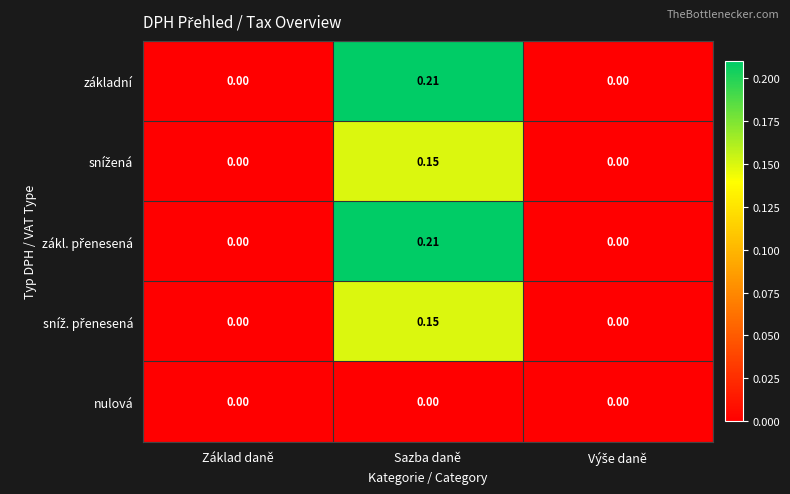

At which category is the sum across all series the highest?

Sazba daně